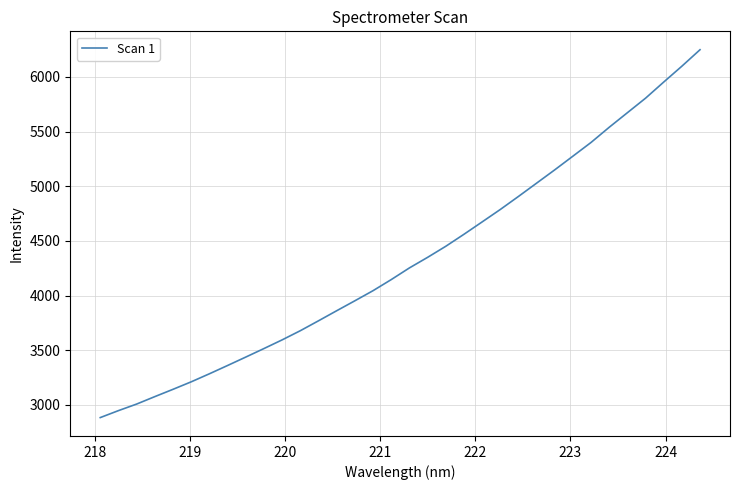

What is the difference between the maximum and minimum values?

3365.3